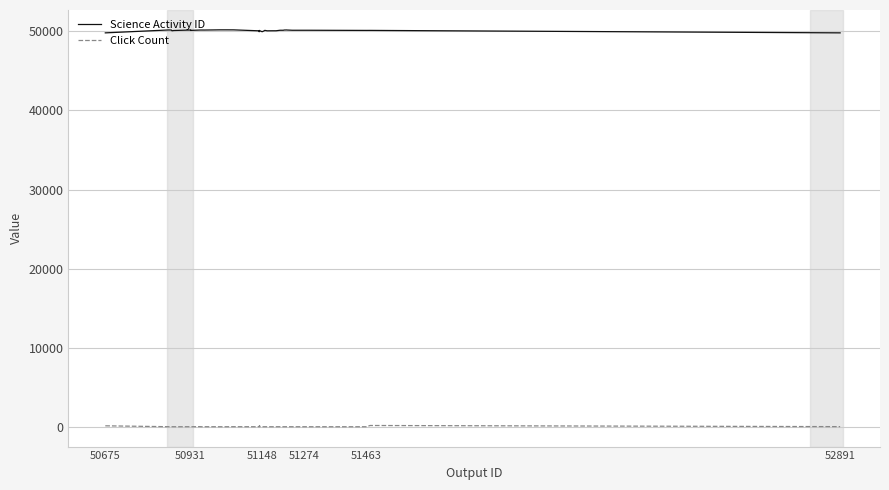

Rank the series by their maximum value, from lowest to highest.

Click Count, Science Activity ID